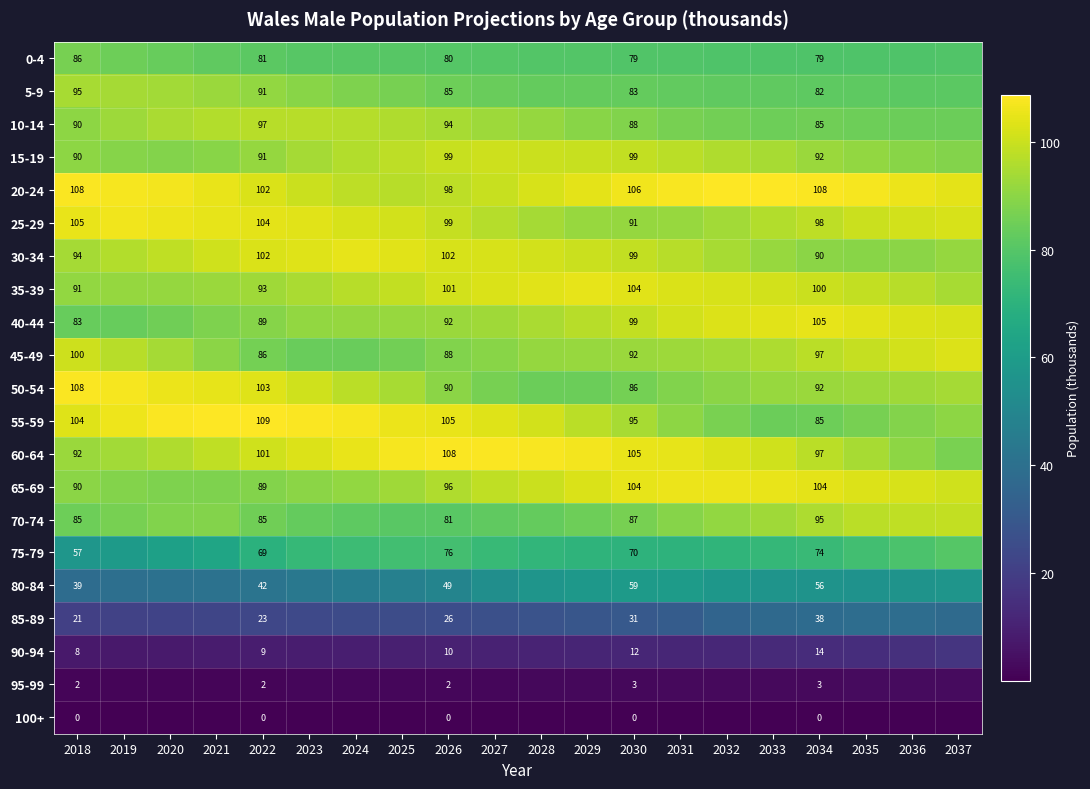

At which category does the chart reach its minimum across all series?

2018